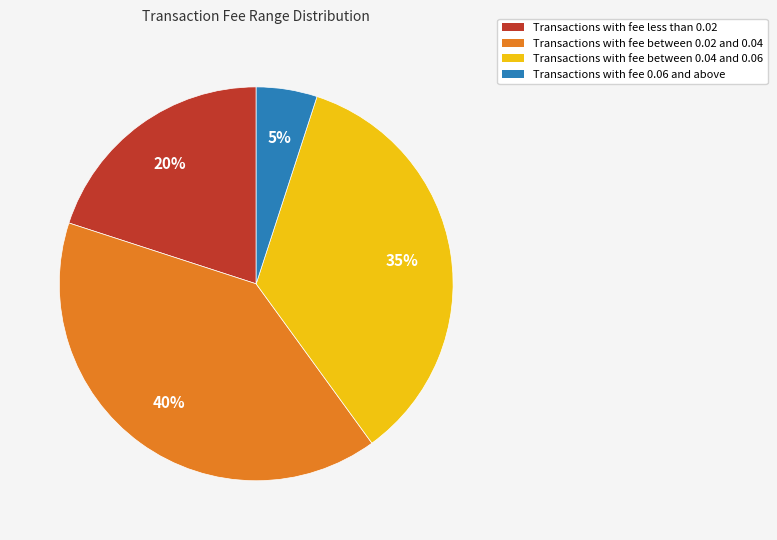

To the nearest percent, what is the average slice percentage?

25%